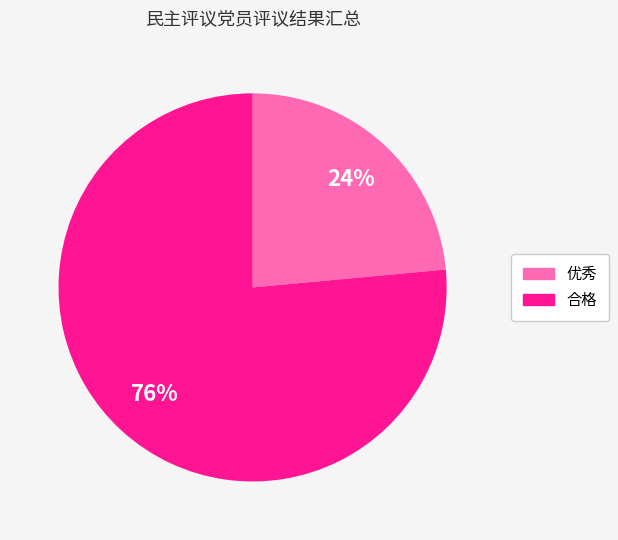

Which slice is the smallest?

优秀